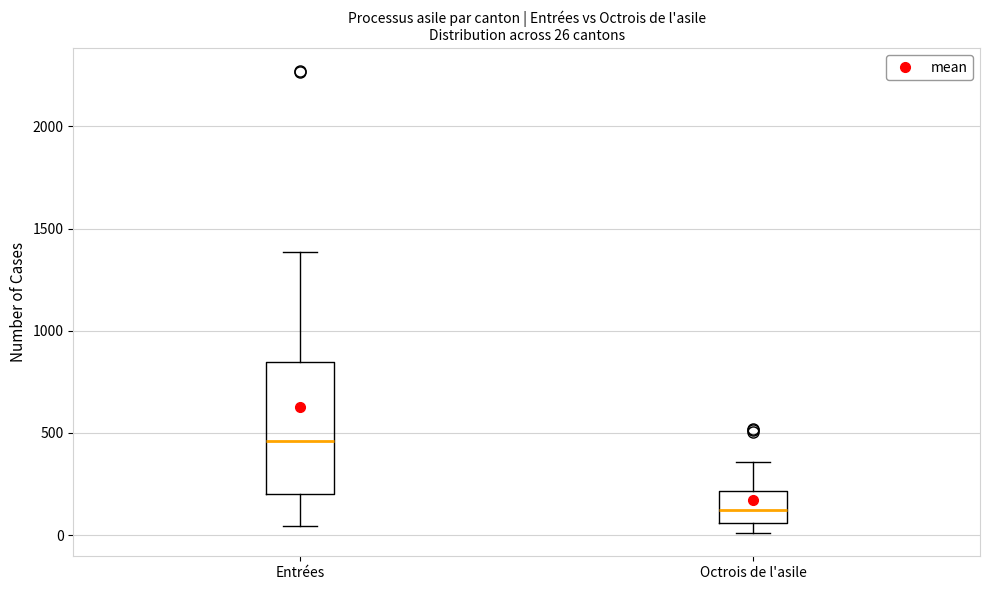

Which box's median line is the highest?

Entrées